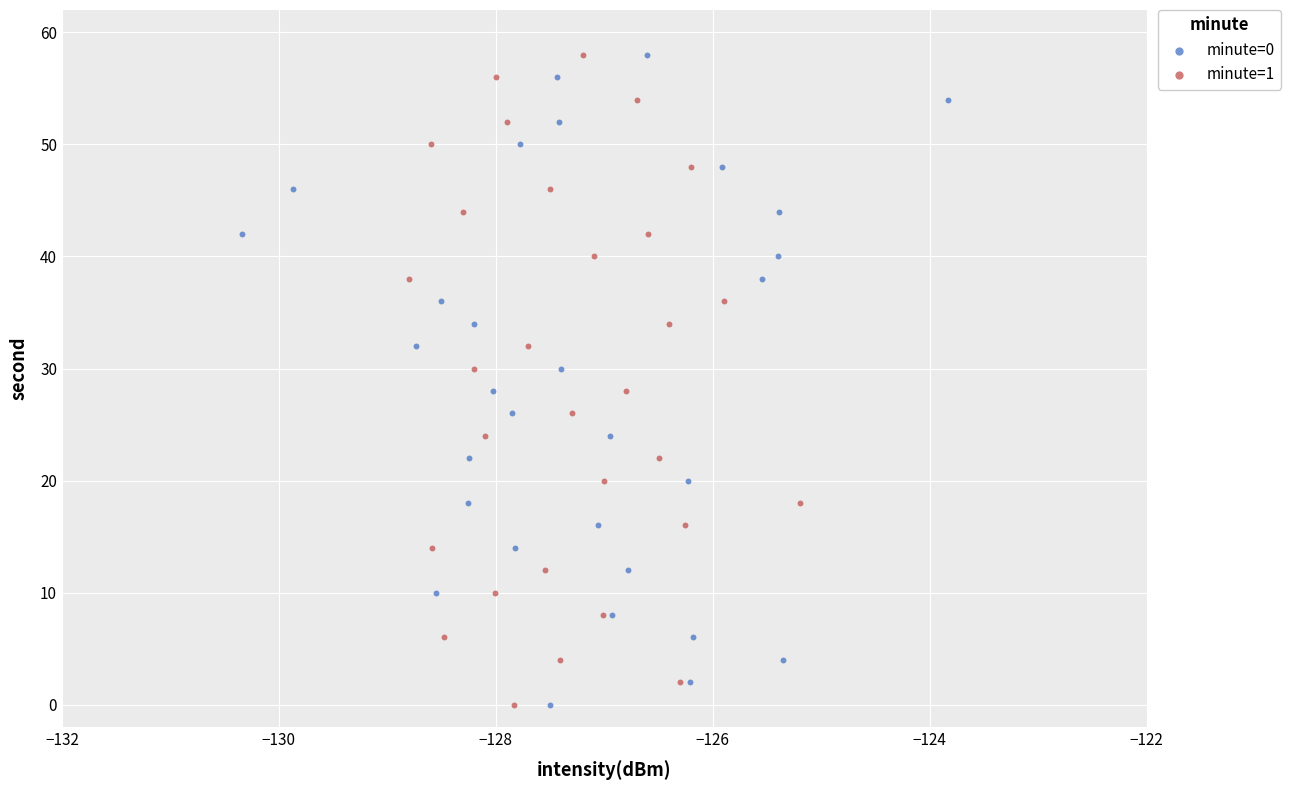

What are all the series names shown in the legend?

minute=0, minute=1